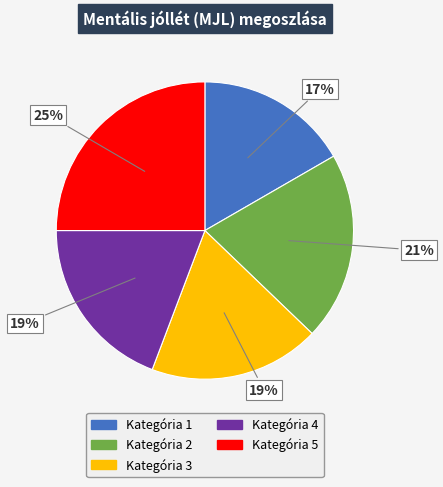

To the nearest percent, what is the average slice percentage?

20%